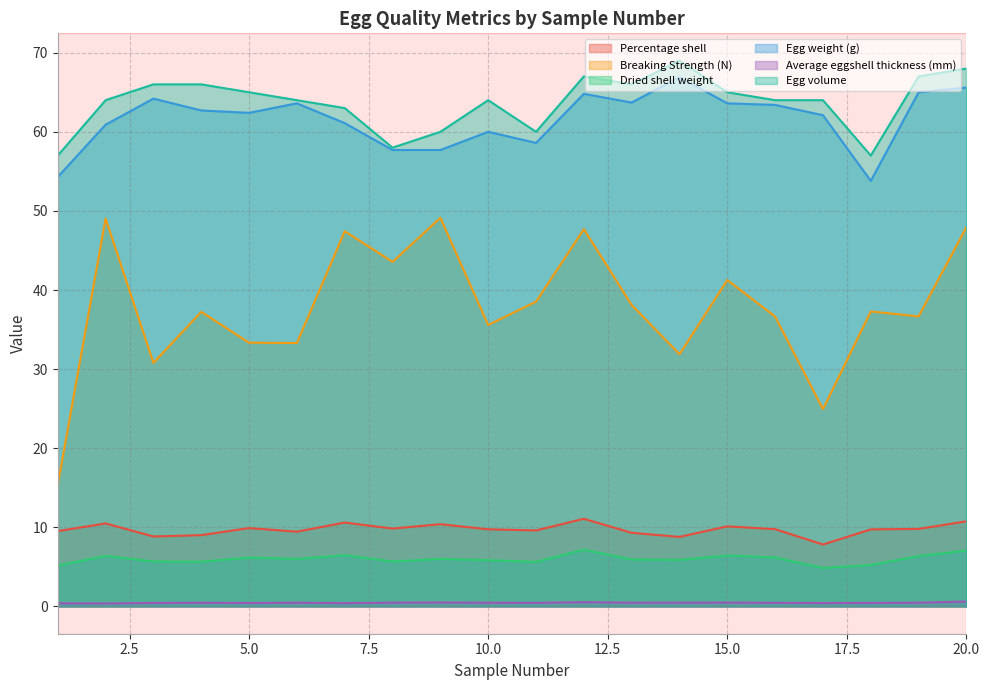

What is the difference between the Average eggshell thickness (mm) values at 10.0 and 20.0?

0.1